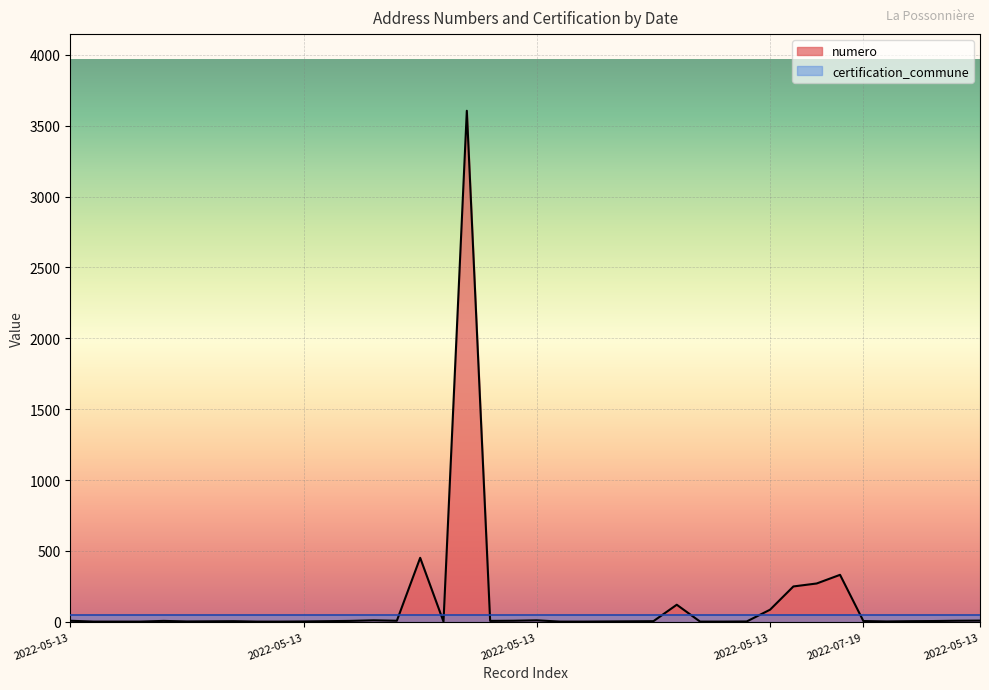

What are all the series names shown in the legend?

numero, certification_commune